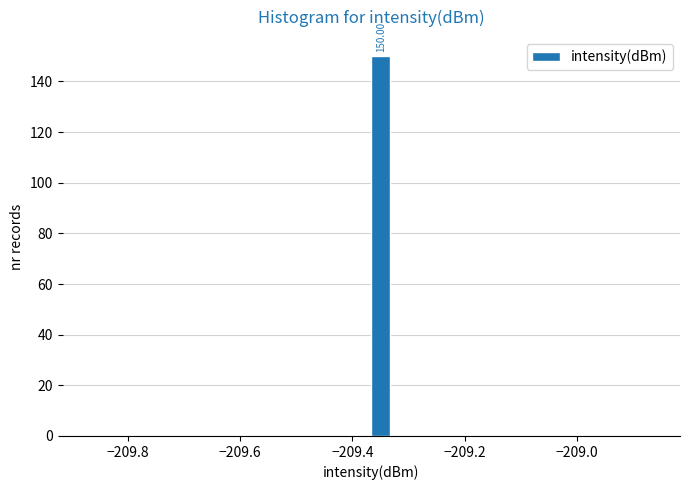

Read against the x-axis, roughly where is the centre of the tallest bar?

-209.34